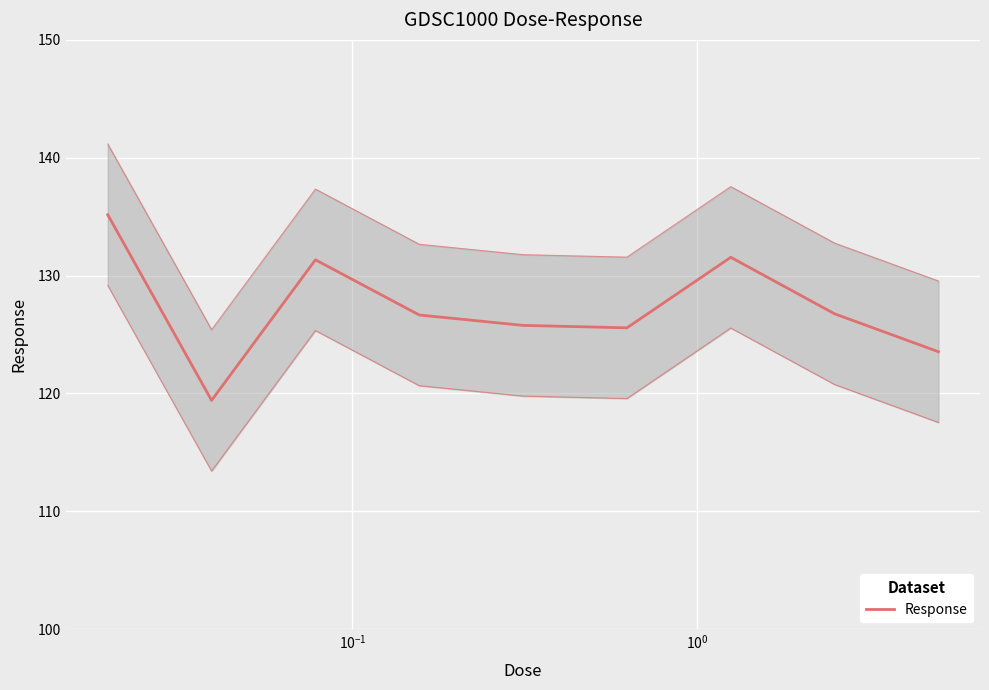

Reading left to right, extract all data points from this chart.

135.2	119.4	131.3	126.7	125.8	125.6	131.6	126.8	123.5